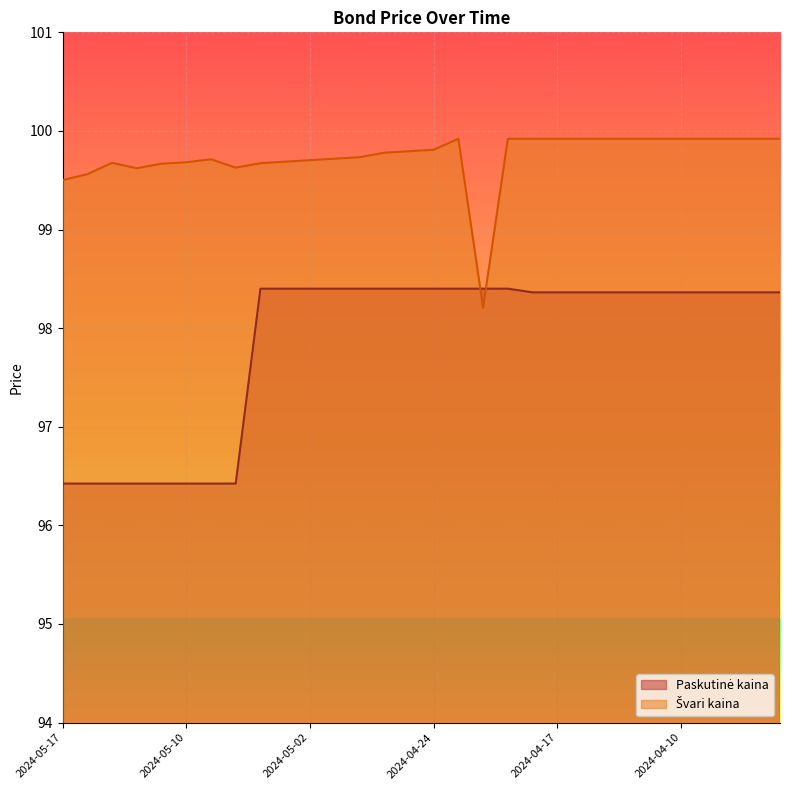

At which label does Paskutinė kaina first exceed 98?

2024-05-06